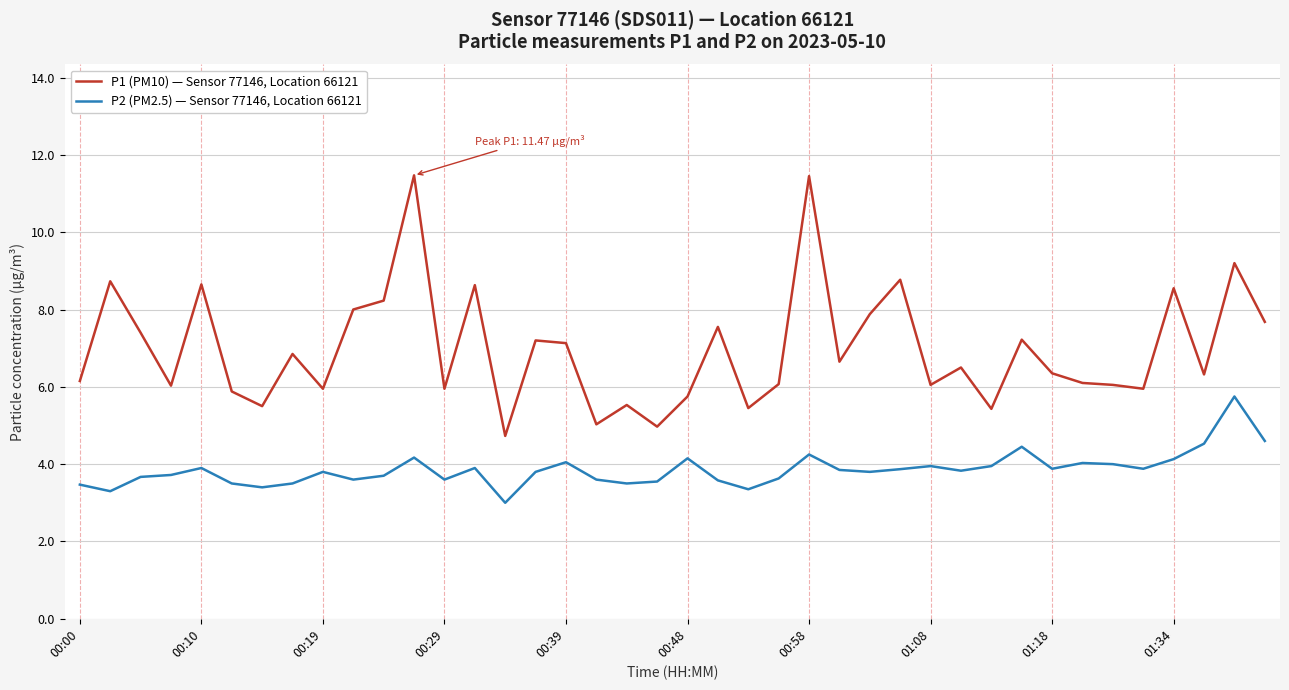

List the series in order of their peak value, lowest first.

P2 (PM2.5) — Sensor 77146, Location 66121, P1 (PM10) — Sensor 77146, Location 66121